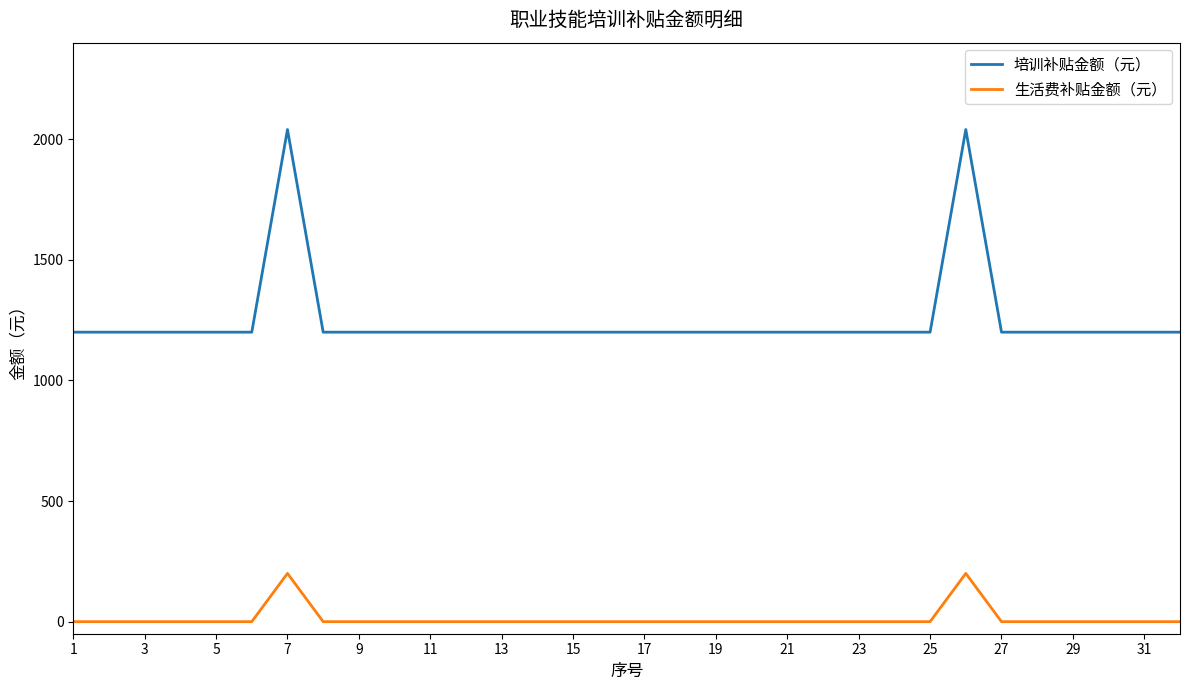

Count the number of categories in the chart.

32